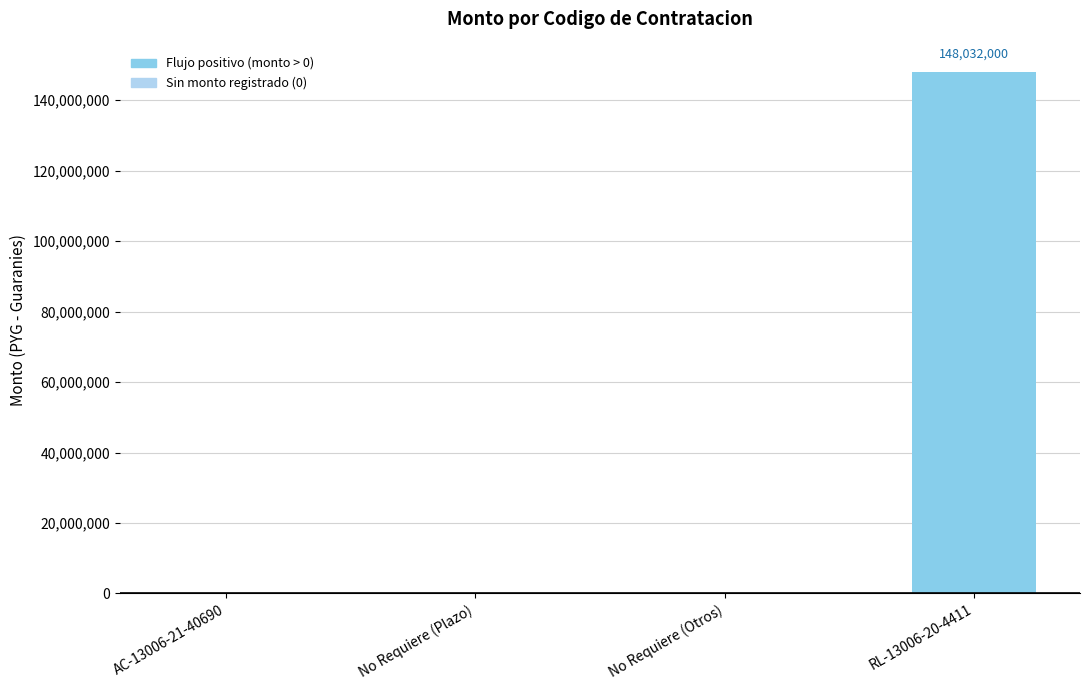

What is the average value?

37008000